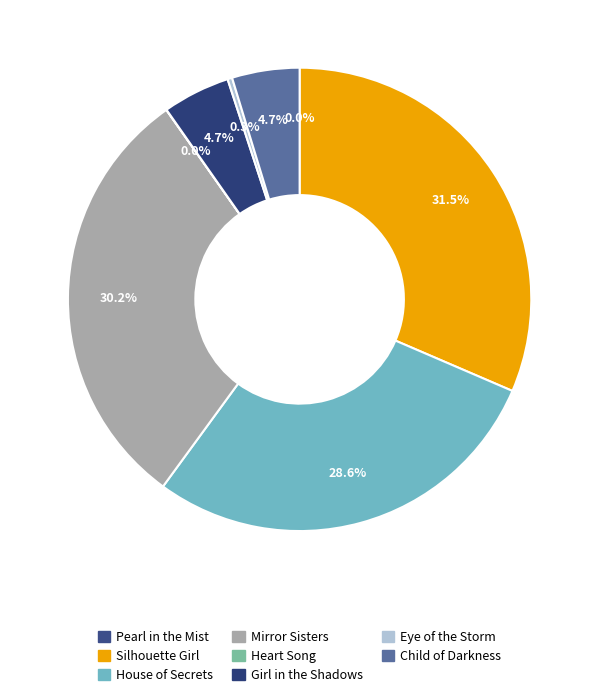

Count the number of slices in the pie.

8